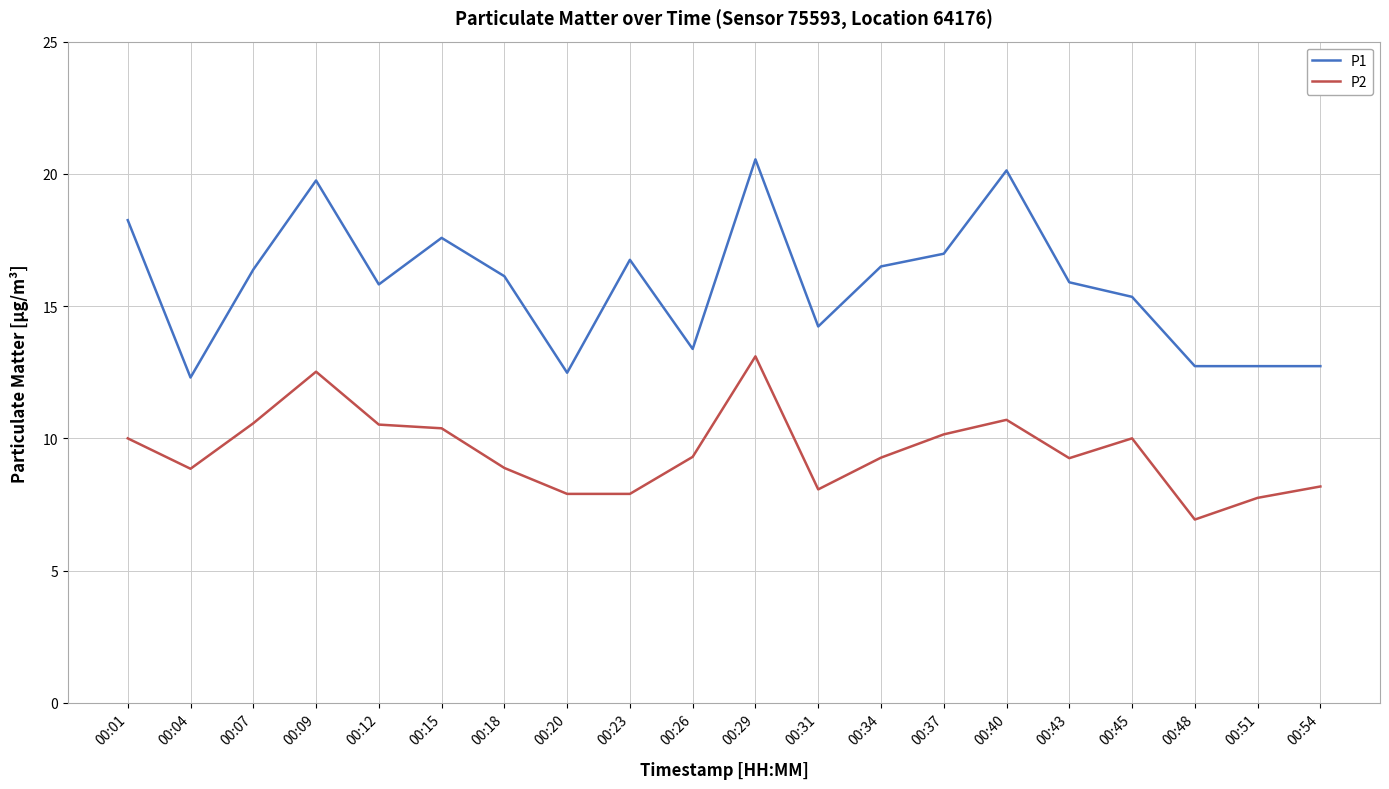

List the series in order of their peak value, highest first.

P1, P2